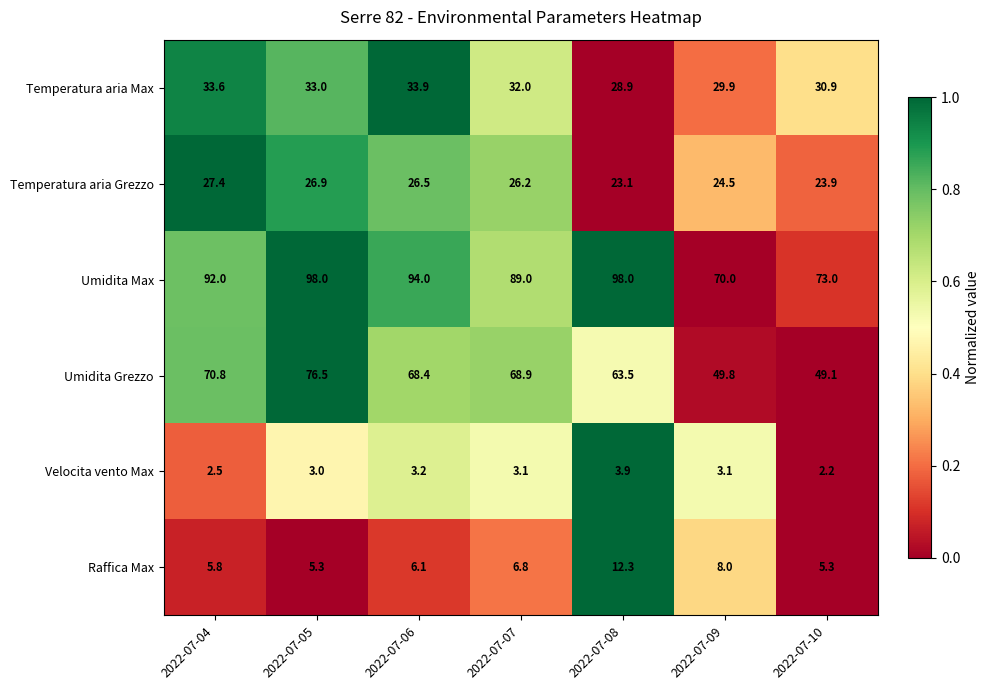

The Temperatura aria Grezzo series shows 26.5 at 2022-07-06. True or false?

True